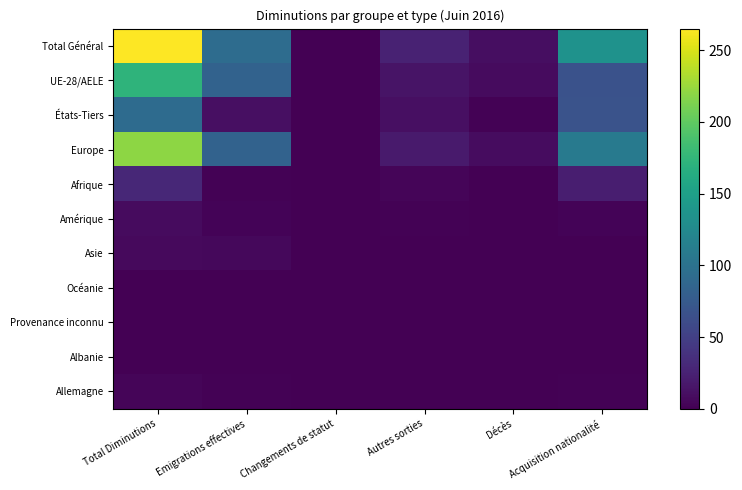

What is the difference between the highest and lowest values at Acquisition nationalité?

135